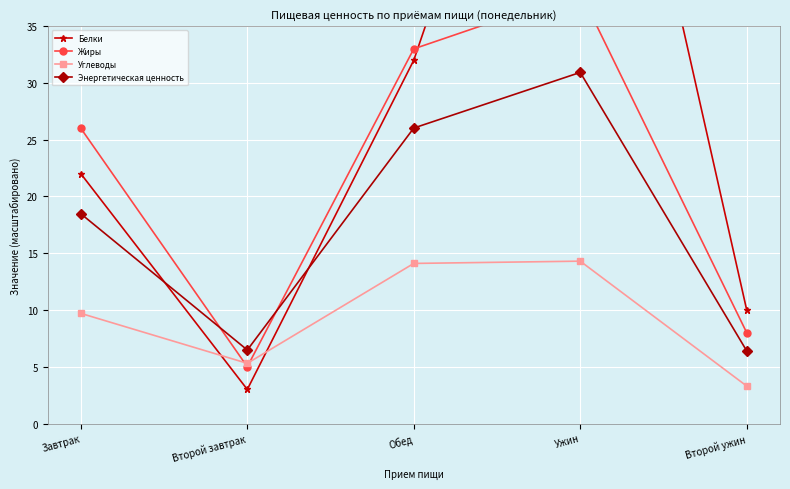

At which label does Углеводы reach its peak?

Ужин